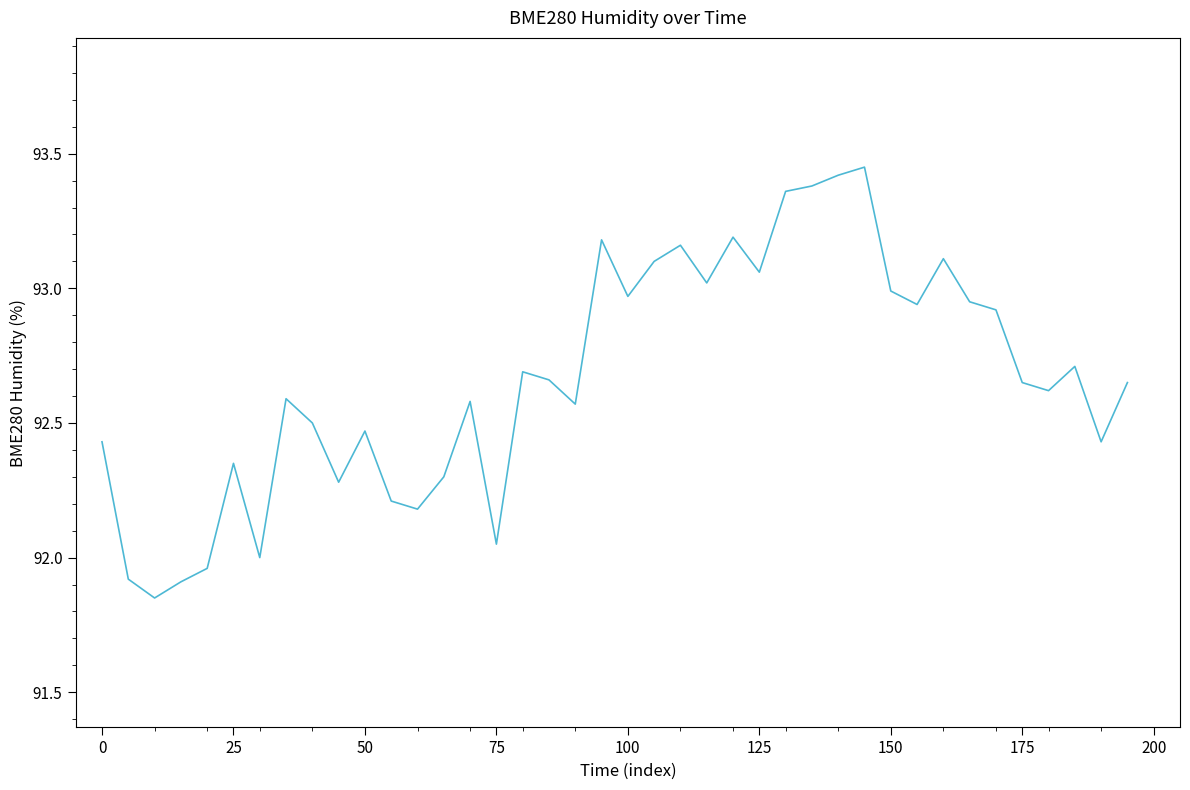

What is the sum of all values?

3706.8